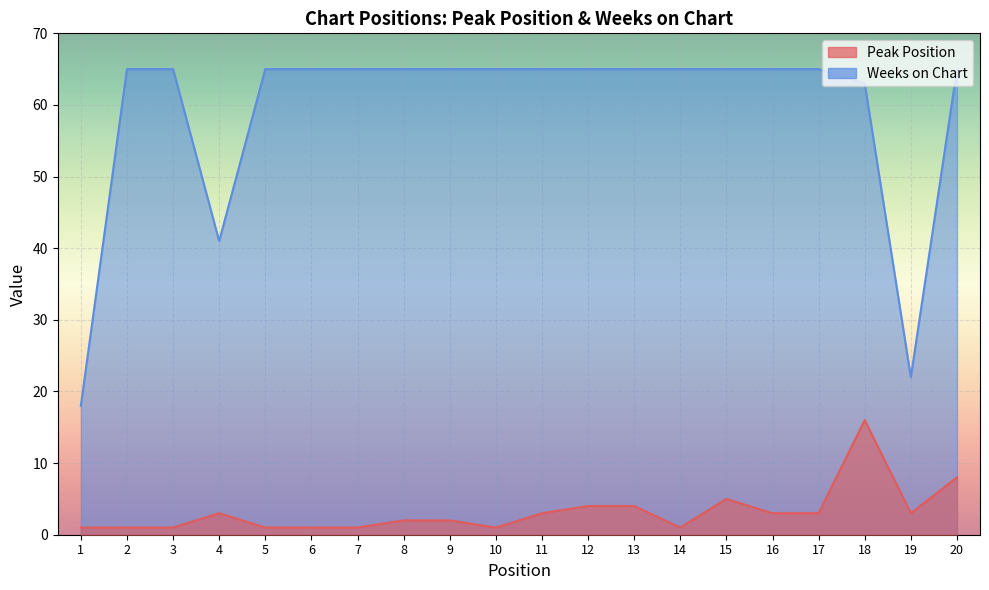

Rank the series by their average value, from lowest to highest.

Peak Position, Weeks on Chart